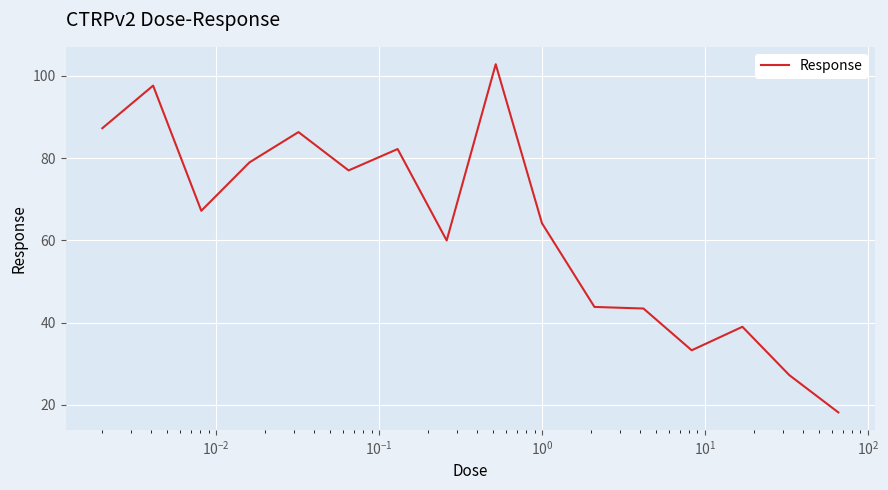

What is the difference between the maximum and minimum values?

84.6